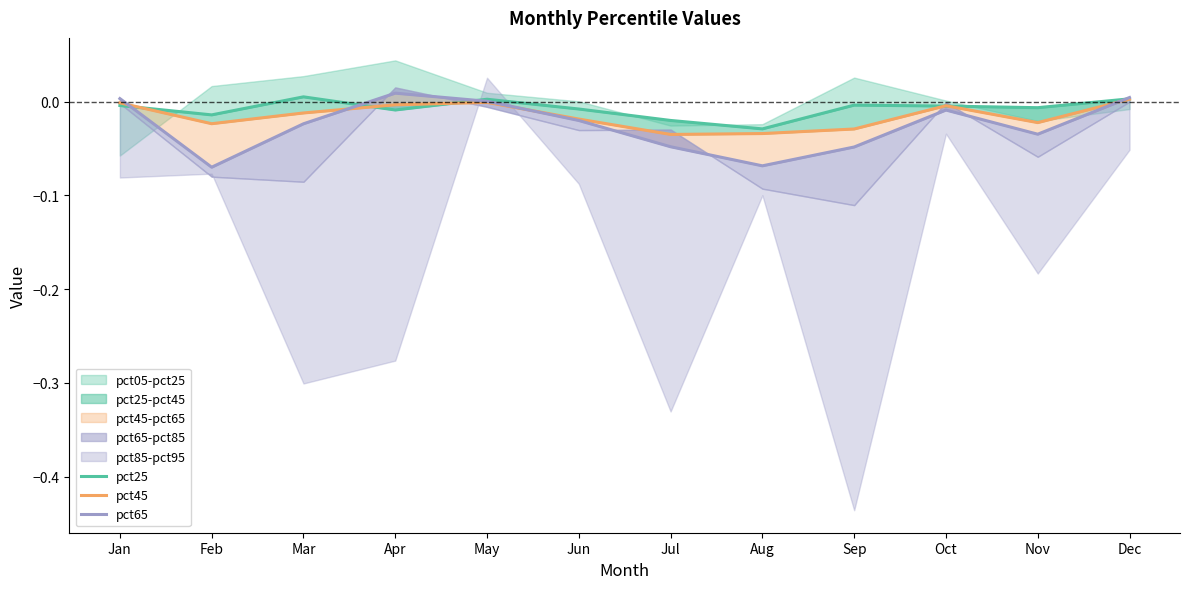

At which category is the sum across all series the highest?

Dec